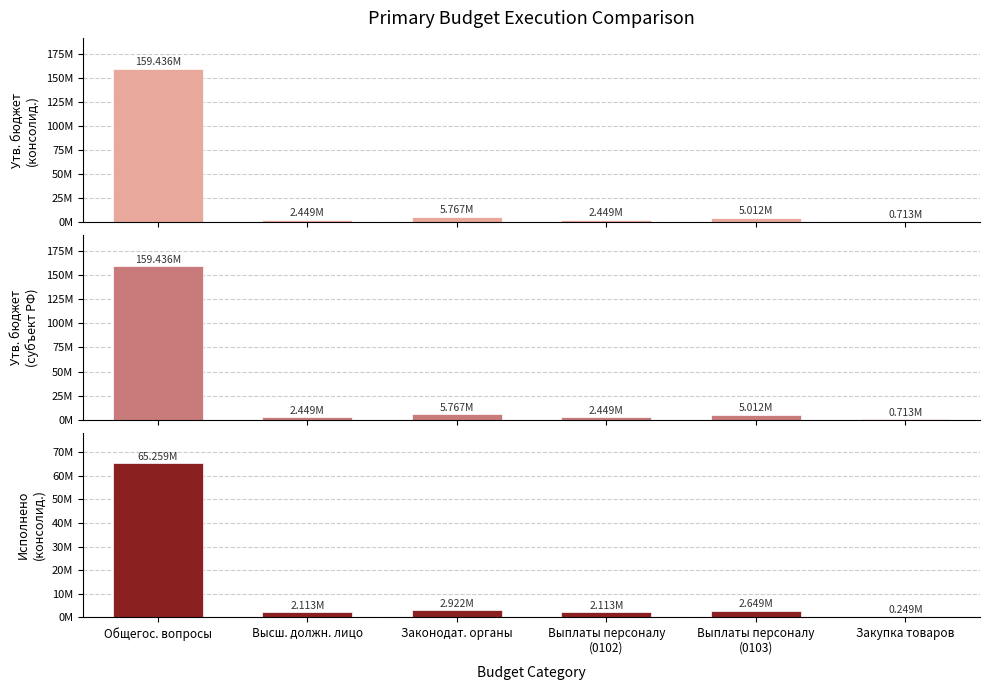

Reading right to left, transcribe all the data shown in this chart.

Утв. бюджет (консолидированный): Закупка товаров=712900.0	Выплаты персоналу
(0103)=5011700.0	Выплаты персоналу
(0102)=2448700.0	Законодат. органы=5766600.0	Высш. должн. лицо=2448700.0	Общегос. вопросы=159436400.0
Утв. бюджет (субъект РФ): Закупка товаров=712900.0	Выплаты персоналу
(0103)=5011700.0	Выплаты персоналу
(0102)=2448700.0	Законодат. органы=5766600.0	Высш. должн. лицо=2448700.0	Общегос. вопросы=159436400.0
Исполнено (консолидированный): Закупка товаров=248866.8	Выплаты персоналу
(0103)=2648560.1	Выплаты персоналу
(0102)=2112681.4	Законодат. органы=2921663.4	Высш. должн. лицо=2112681.4	Общегос. вопросы=65258507.2